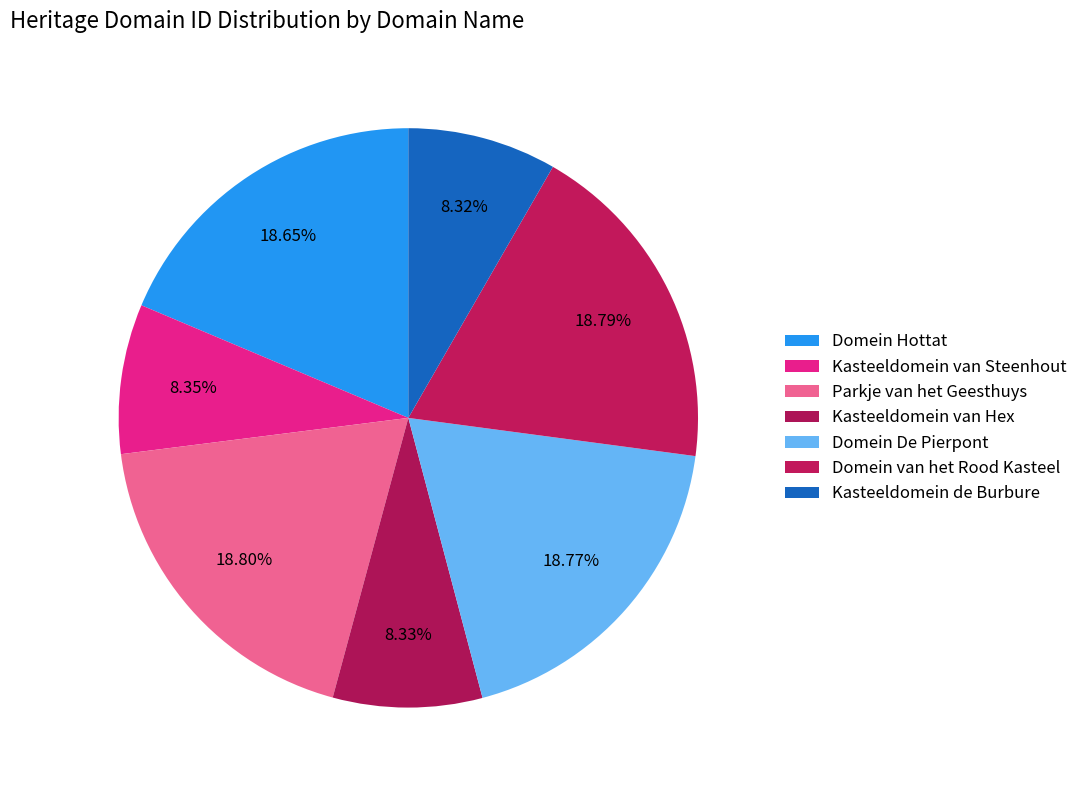

How many segments does this pie chart have?

7